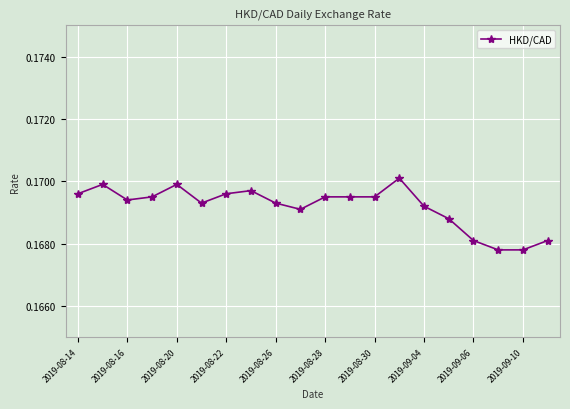

How many values are between 0 and 1?

20